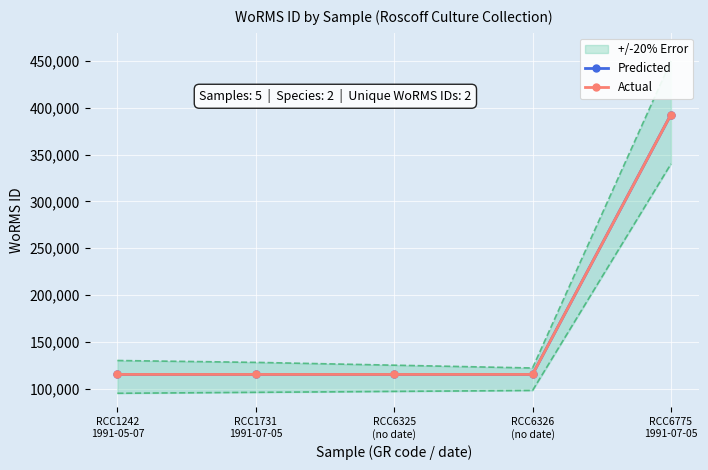

Rank the series at RCC6326
(no date) from highest to lowest value.

Predicted, Actual